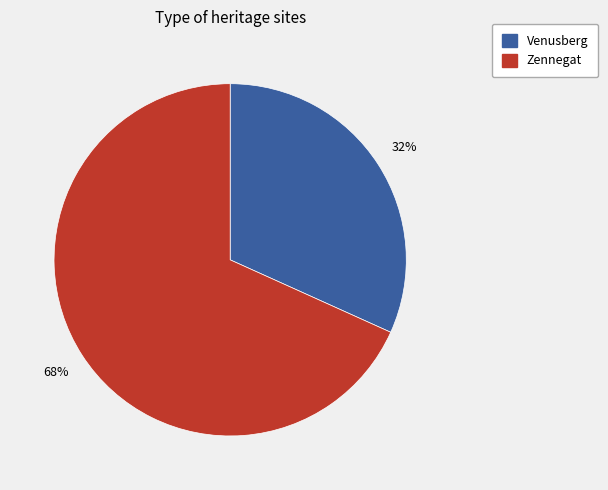

Is Venusberg the majority of the pie?

No